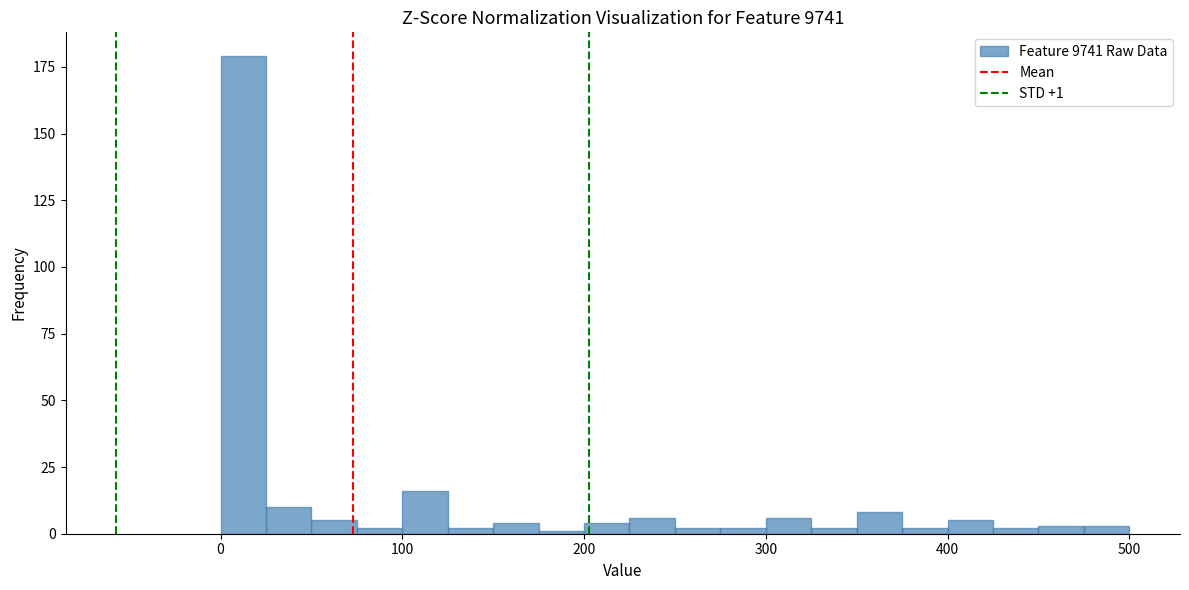

Around what value on the x-axis is the tallest bar? Give the approximate position of its centre, as read against the axis.

10